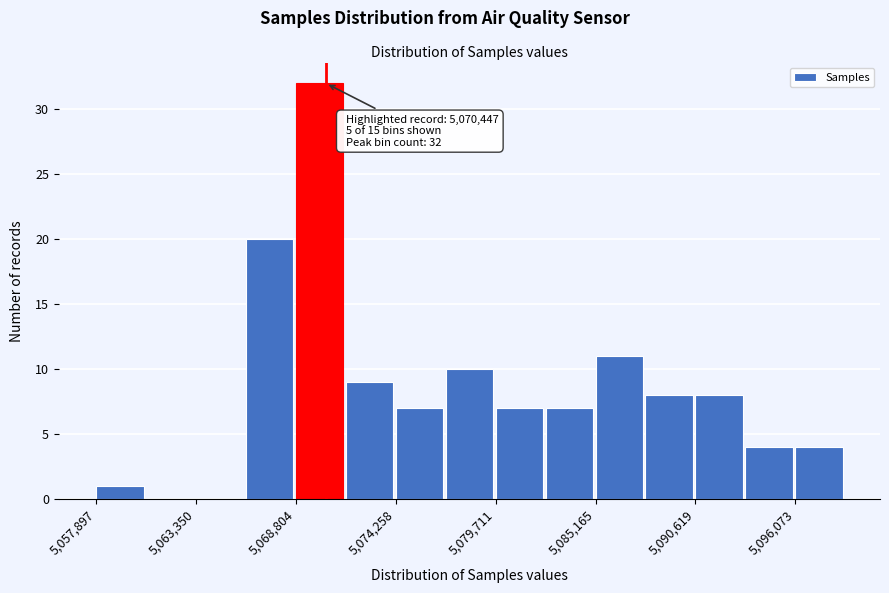

Read against the x-axis, roughly where is the centre of the tallest bar?

5070000